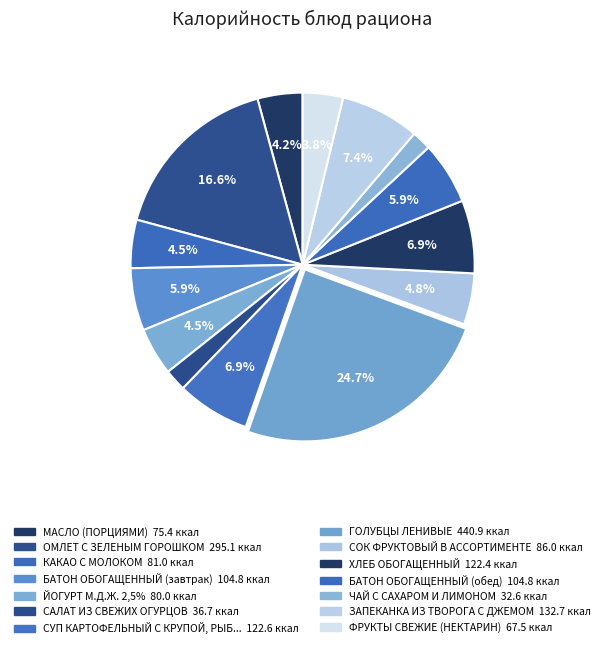

What is the largest slice in the pie chart?

ГОЛУБЦЫ ЛЕНИВЫЕ